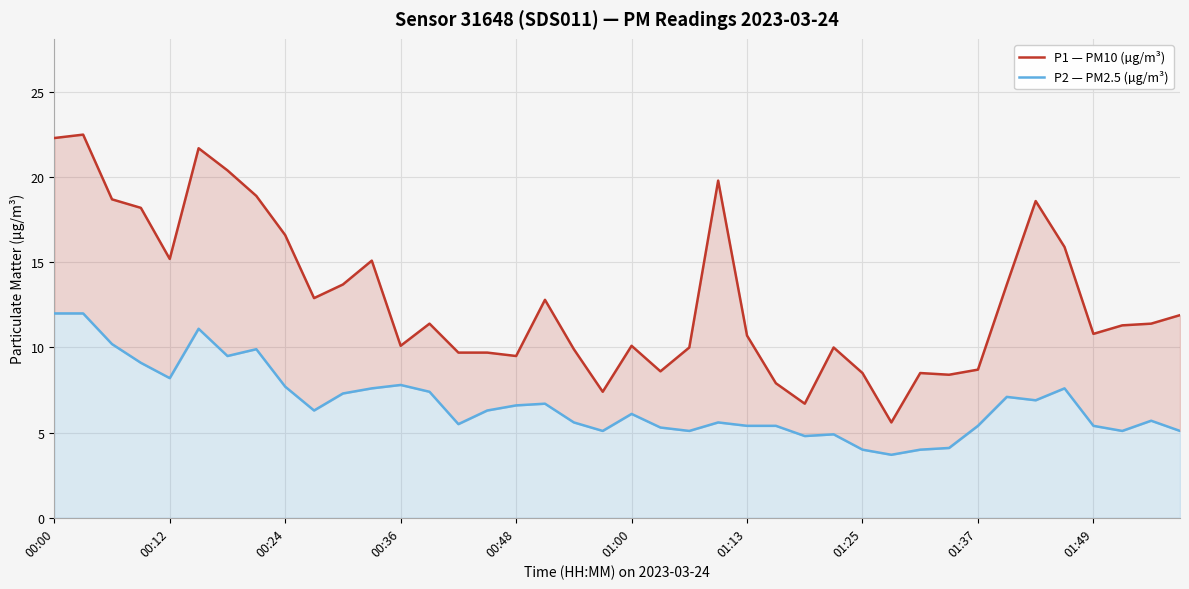

What value does the P1 — PM10 (µg/m³) series have at 01:25?

8.5